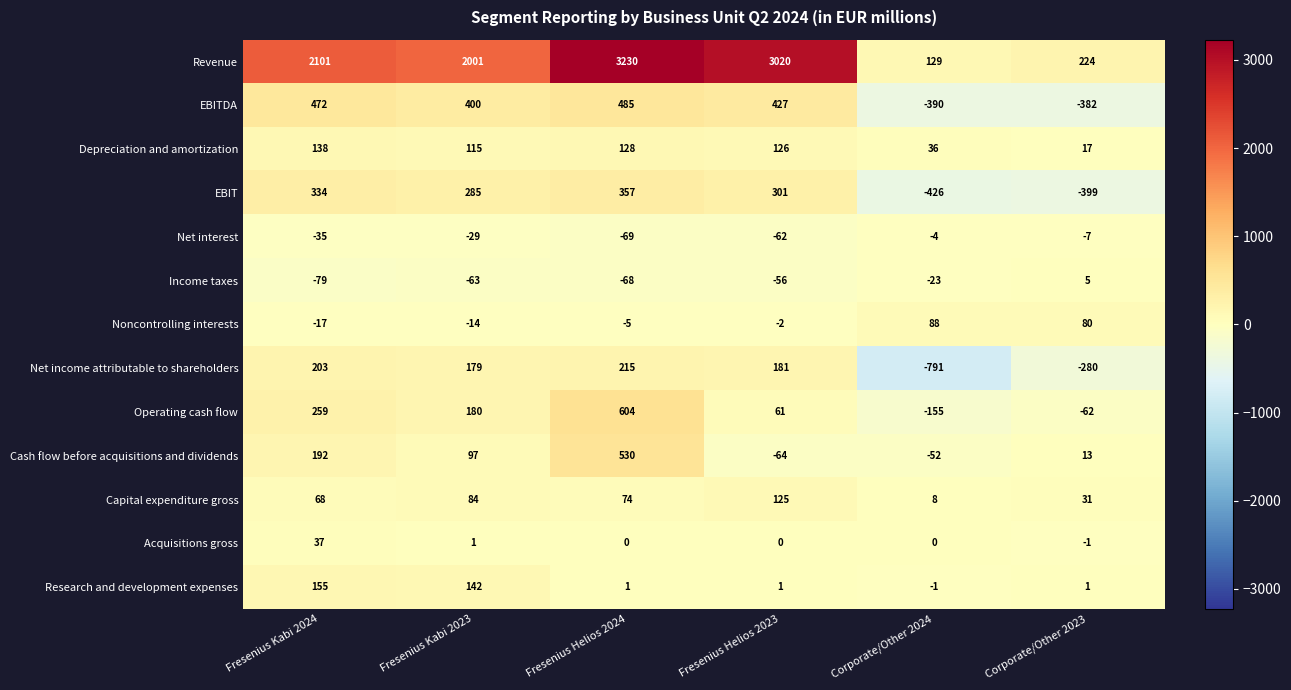

How many data points in EBITDA are less than 427?

3